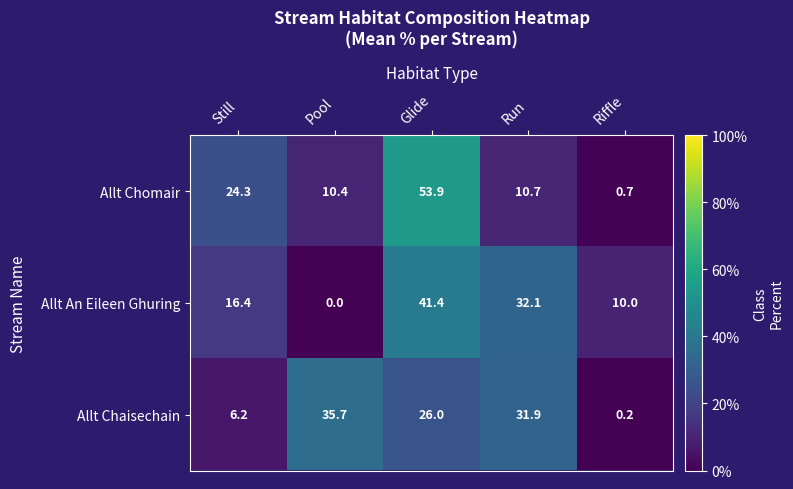

List the series in order of their peak value, highest first.

Allt Chomair, Allt An Eileen Ghuring, Allt Chaisechain